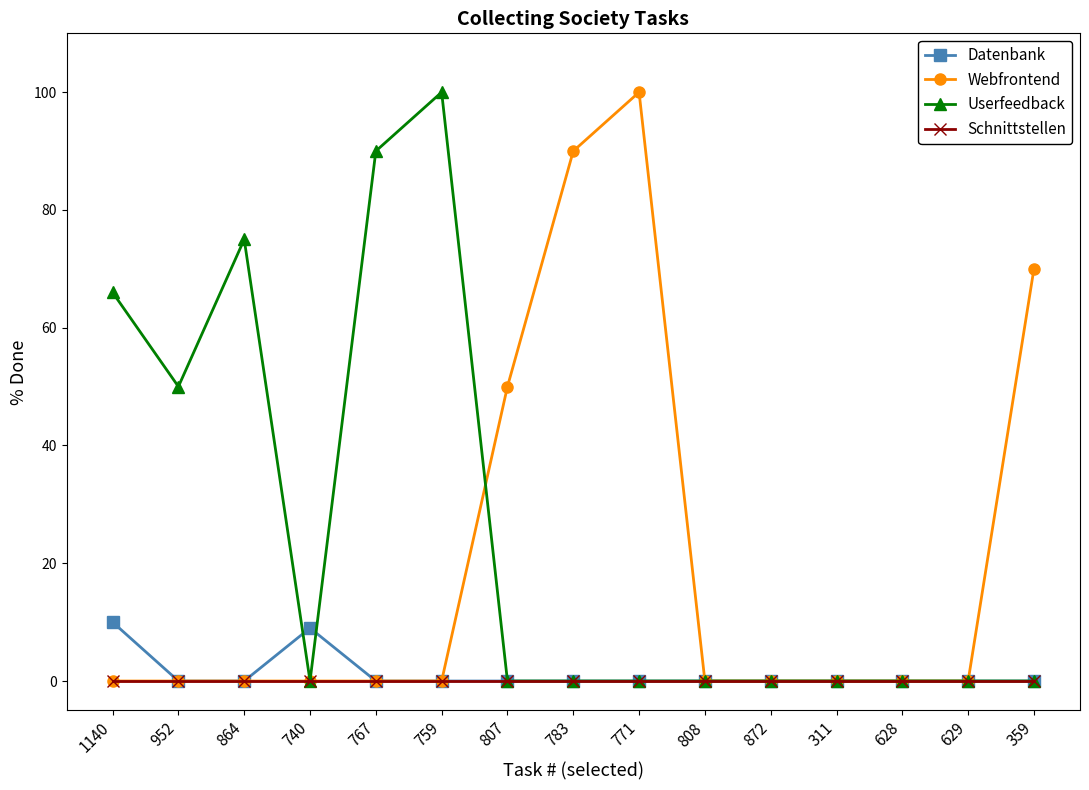

The Webfrontend series shows 50 at 807. True or false?

True